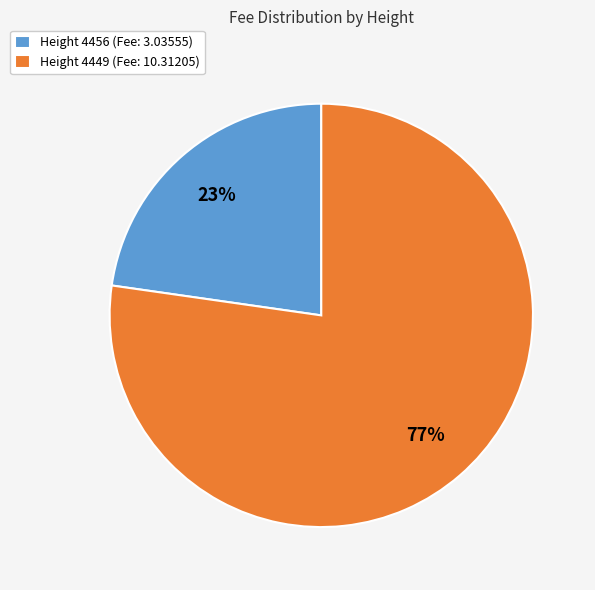

How many slices are in this pie chart?

2